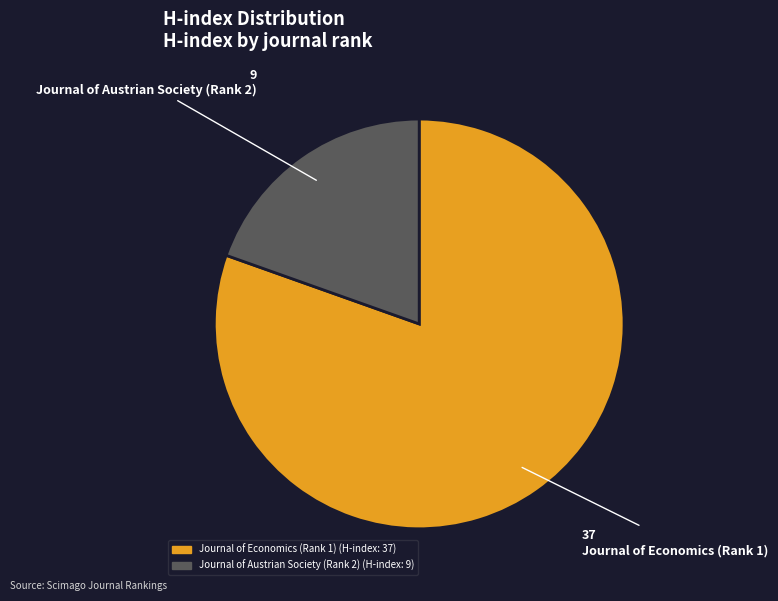

Between Journal of Economics (Rank 1) and Journal of Austrian Society (Rank 2), which is larger?

Journal of Economics (Rank 1)